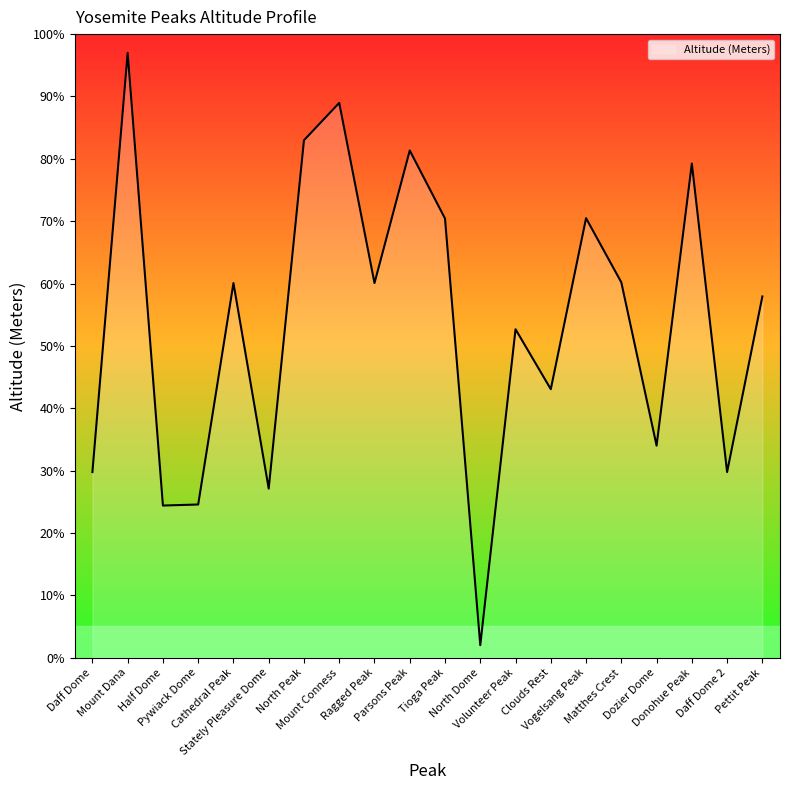

What is the minimum value shown in the chart?

2.0